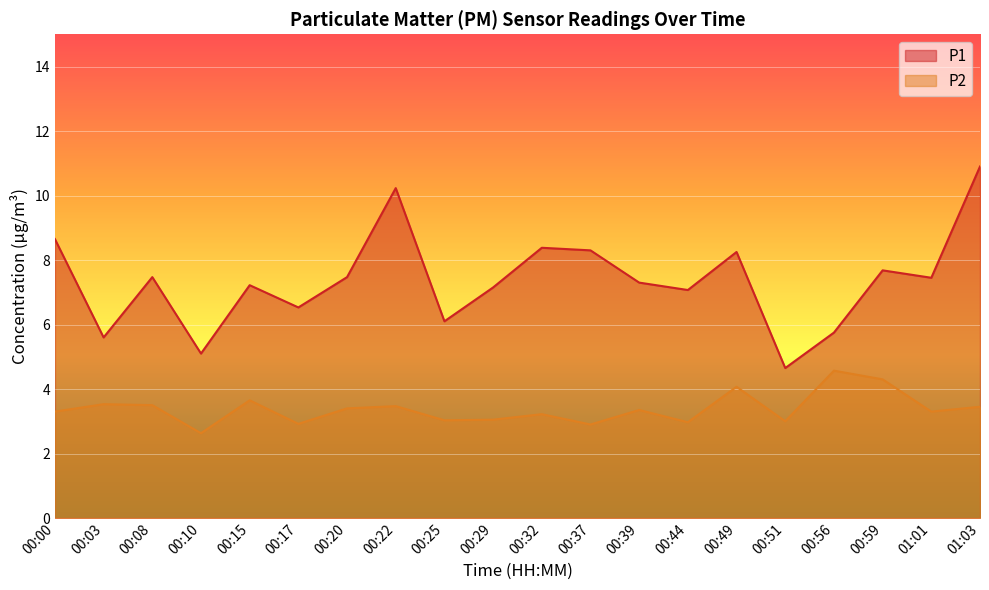

Reading right to left, transcribe all the data shown in this chart.

P1: 10.9	7.5	7.7	5.8	4.7	8.2	7.1	7.3	8.3	8.4	7.2	6.1	10.2	7.5	6.5	7.2	5.1	7.5	5.6	8.7
P2: 3.5	3.3	4.3	4.6	3.0	4.1	3.0	3.4	2.9	3.2	3.0	3.0	3.5	3.4	2.9	3.6	2.6	3.5	3.5	3.3